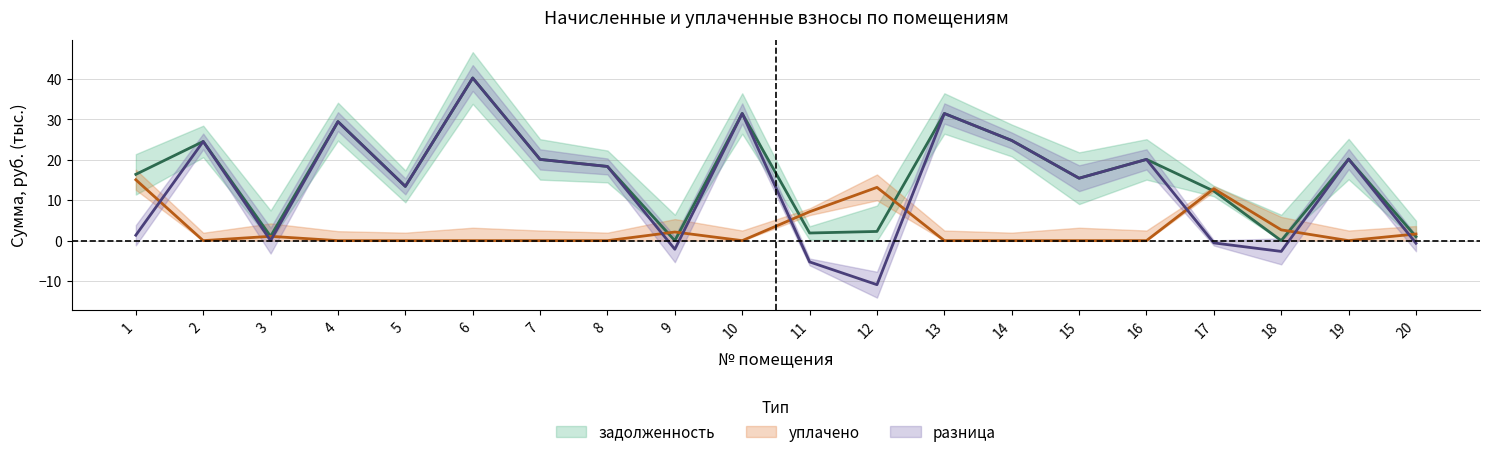

True or false: уплачено and задолженность intersect in this chart.

True